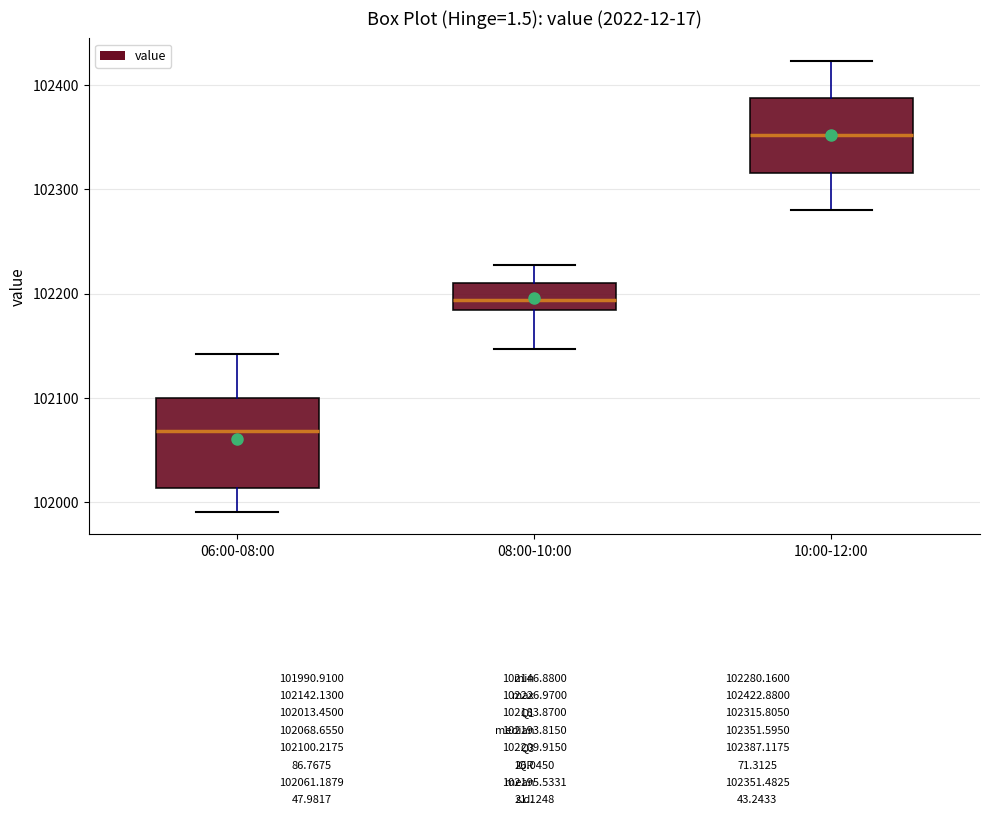

Which box has the lowest median line?

06:00-08:00